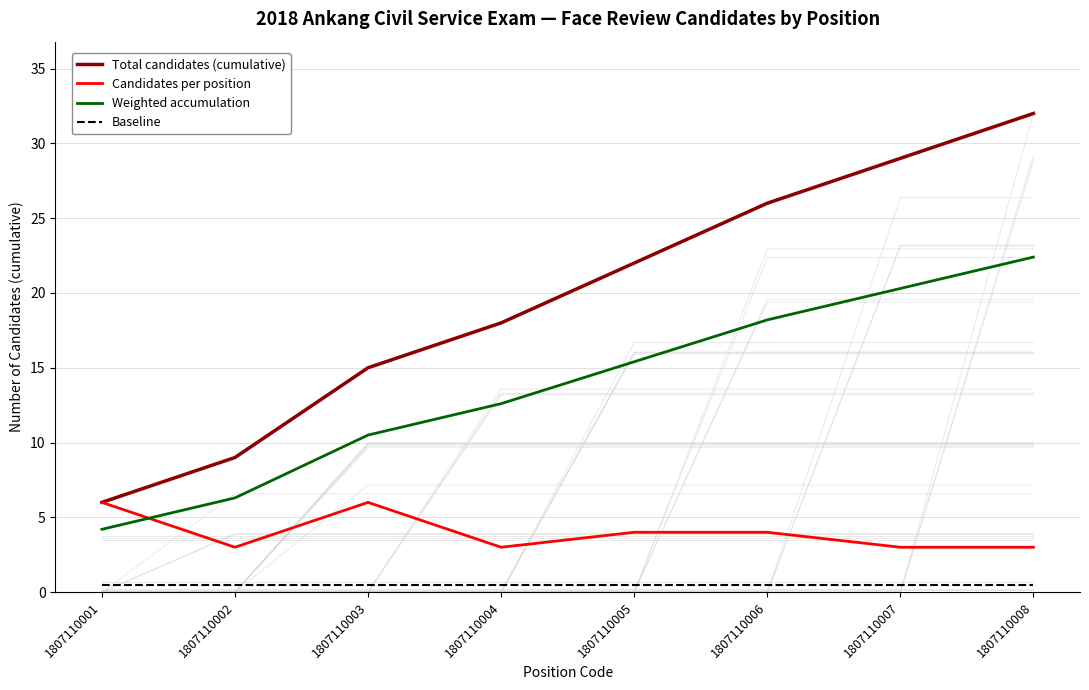

At which label does Total candidates (cumulative) reach its minimum?

1807110001